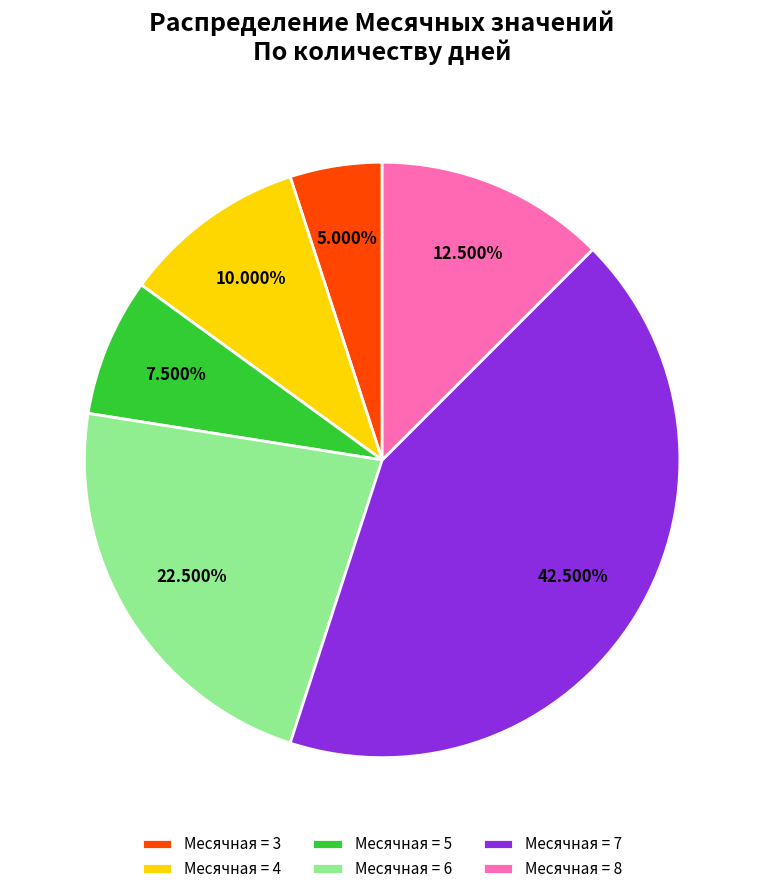

Which category has the biggest portion of the pie?

Месячная = 7